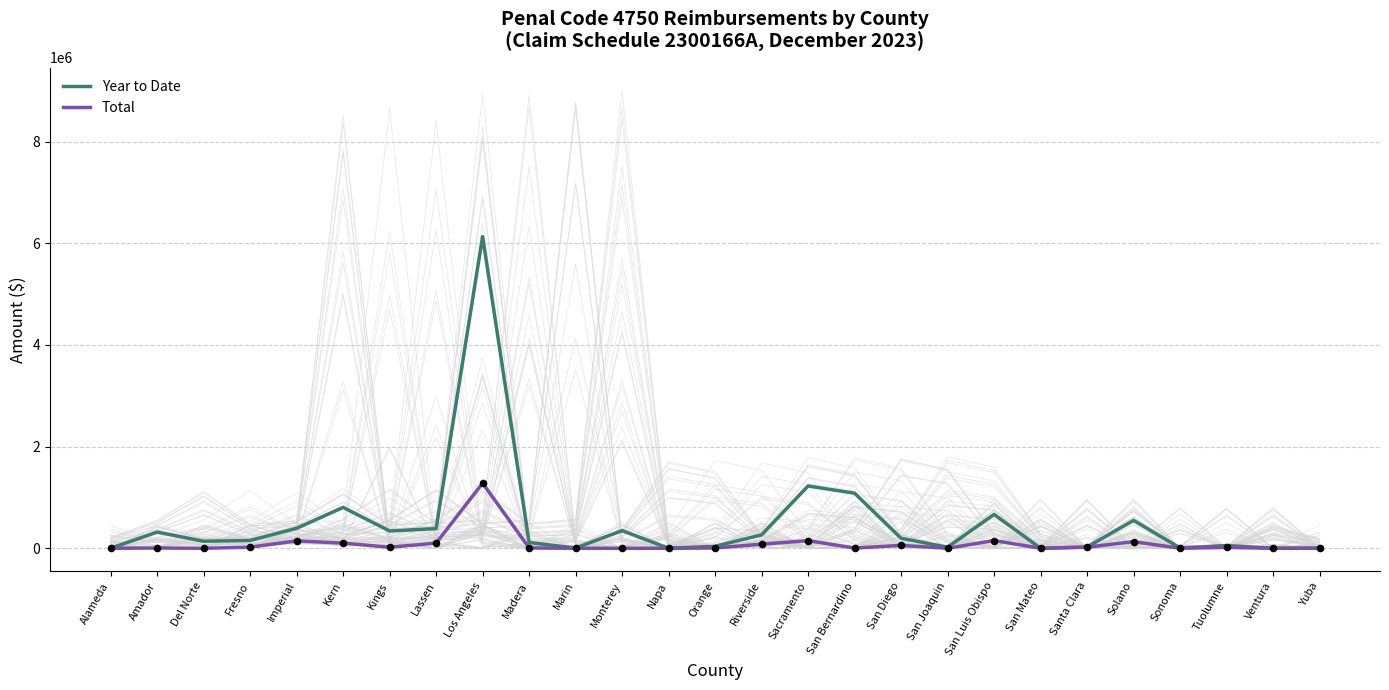

At which category is the sum across all series the highest?

Los Angeles